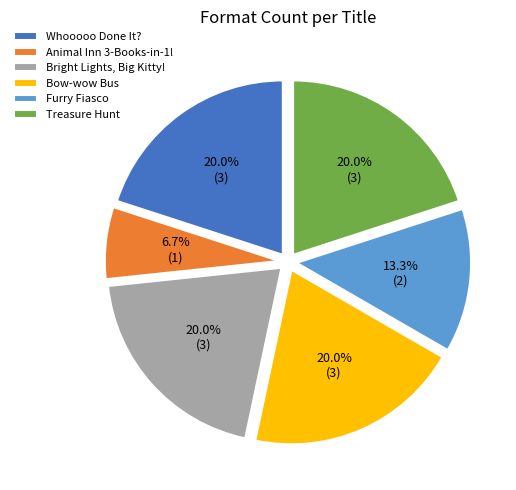

Does Bow-wow Bus account for over 50% of the chart?

No